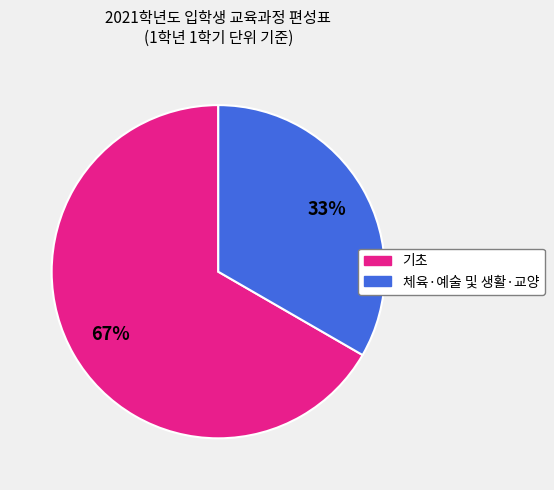

To the nearest percent, what is the average slice percentage?

50%